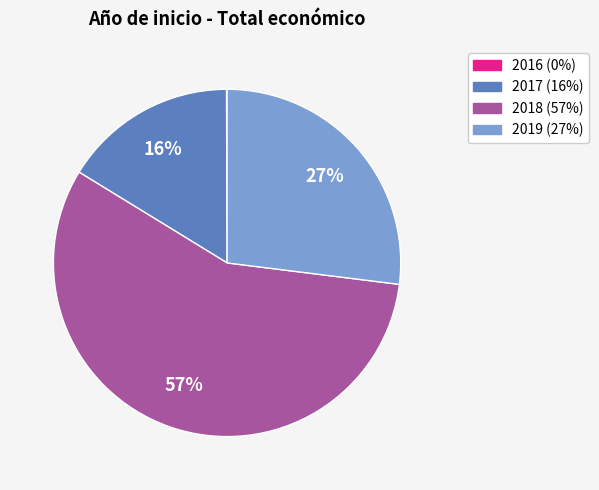

To the nearest percent, what is the average slice percentage?

25%